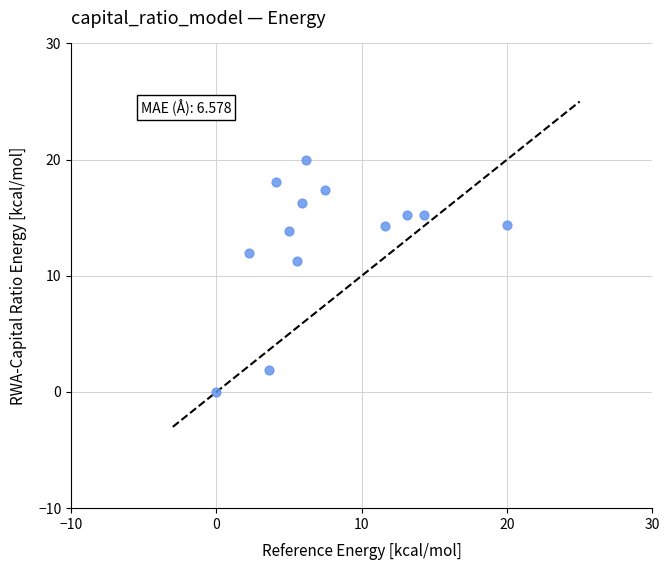

What Y value in the scatter plot is closest to 10?

11.2